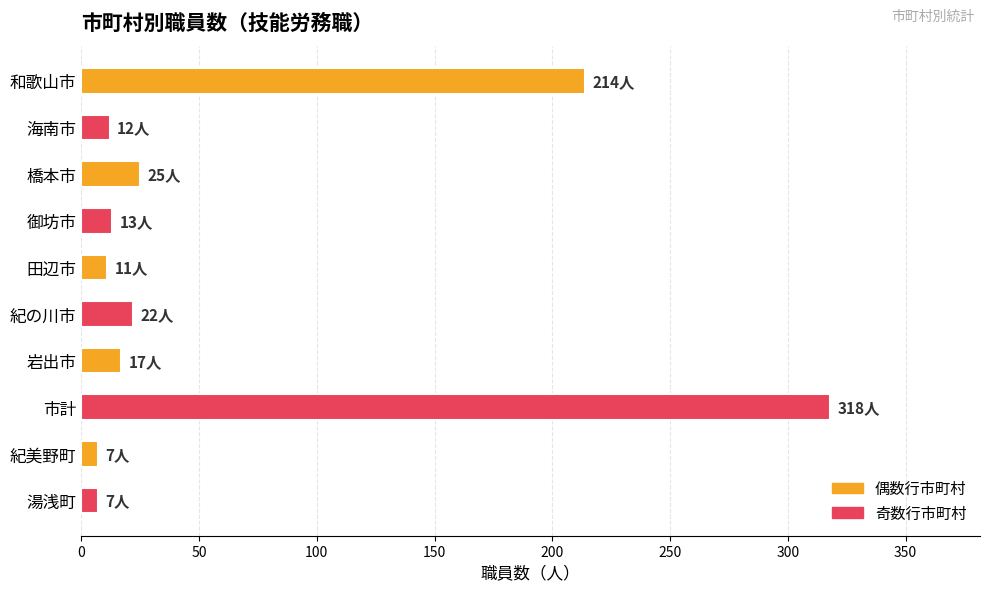

What is the value of the 1st bar from the top?

214